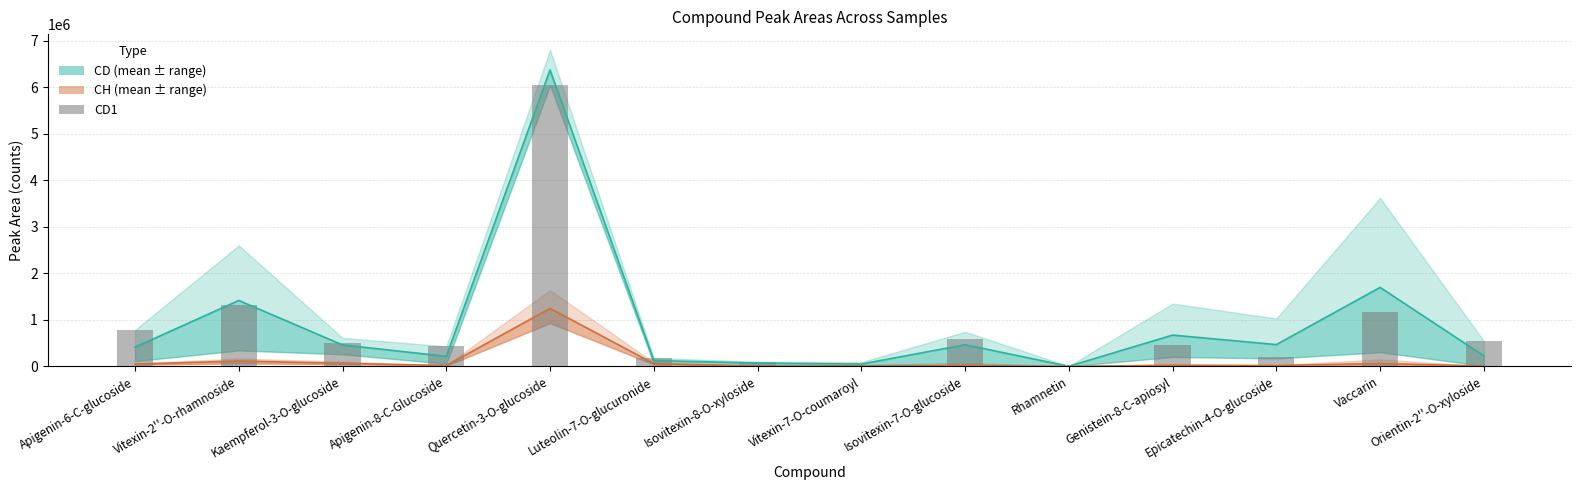

Reading right to left, extract all data points from this chart.

CD (mean): 227533.3	1698666.7	470000.0	674000.0	4266.7	466366.7	51433.3	72100.0	127333.3	6370000.0	217200.0	462666.7	1418333.3	414666.7
CH (mean): 7496.7	64366.7	18523.3	27133.3	9.0	27020.0	8244.0	7296.7	61166.7	1247333.3	19366.7	67166.7	117266.7	49433.3
CD1: 548000.0	1170000.0	208000.0	467000.0	6660.0	584000.0	29400.0	105000.0	182000.0	6040000.0	433000.0	512000.0	1310000.0	784000.0